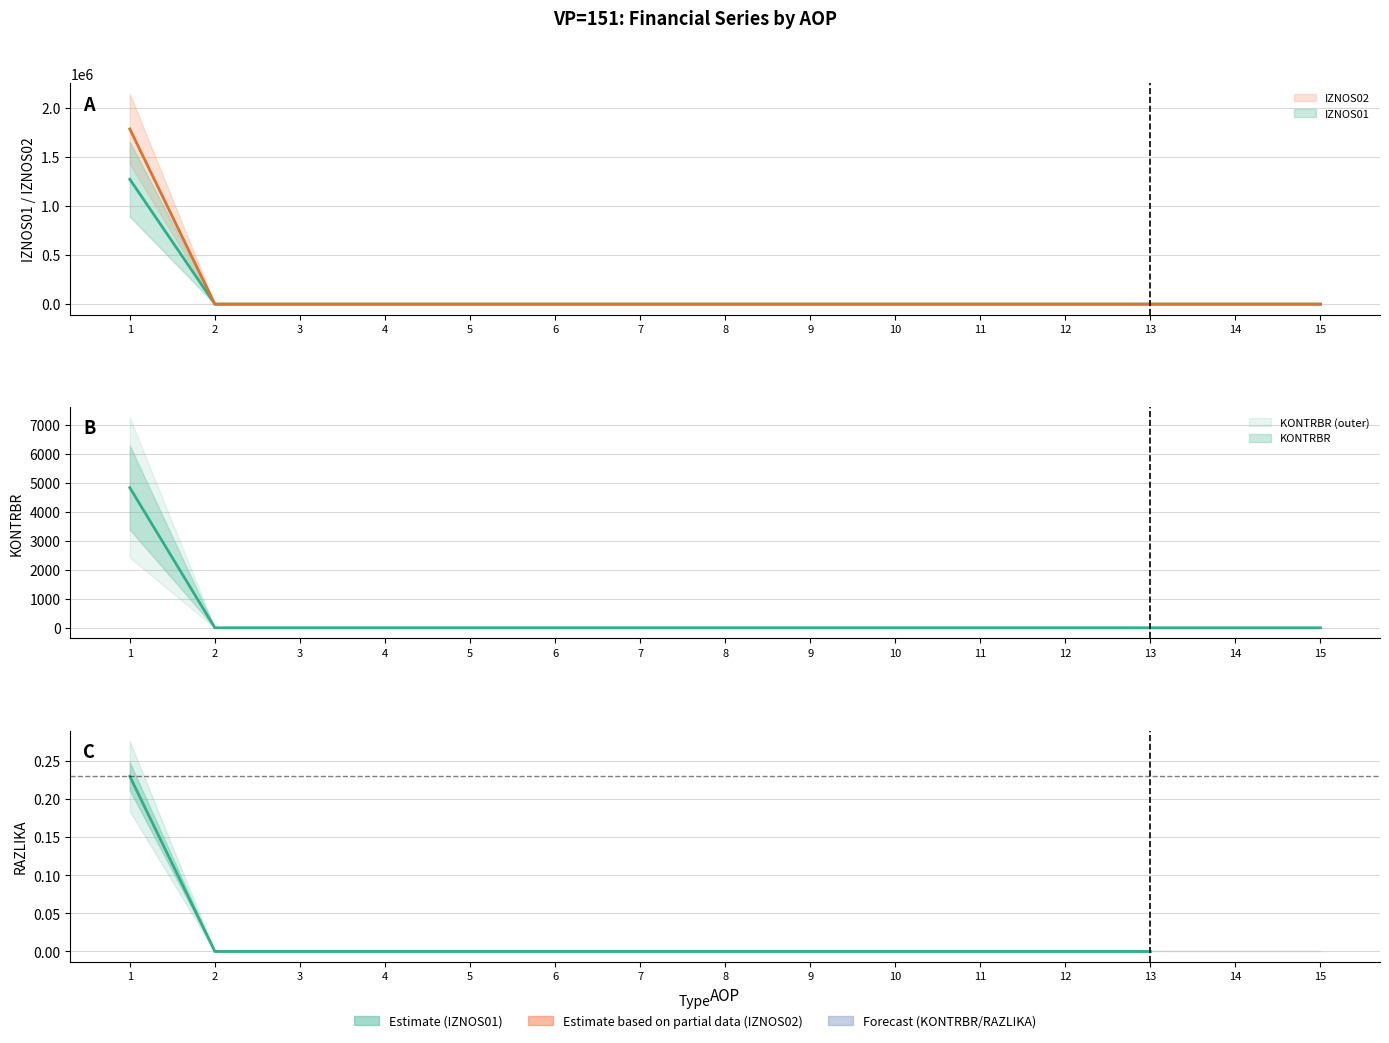

How many distinct data groups are displayed?

3